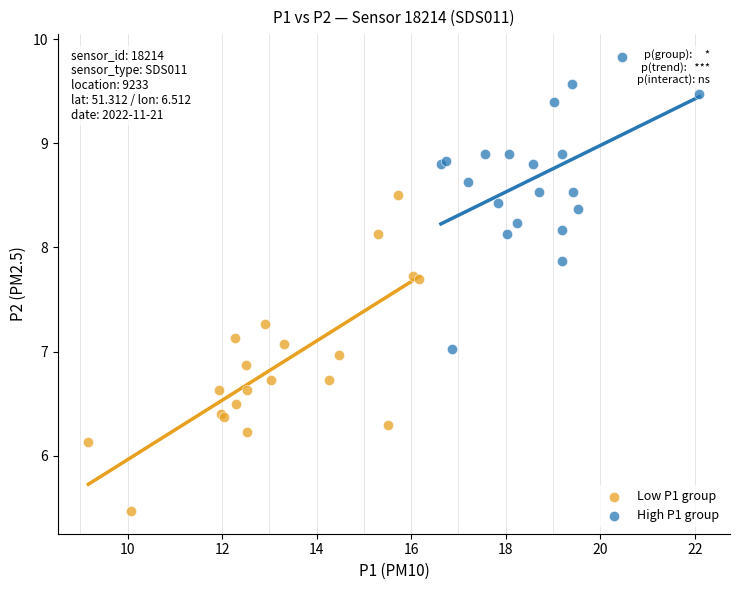

Which series has the widest spread of Y values?

Low P1 group